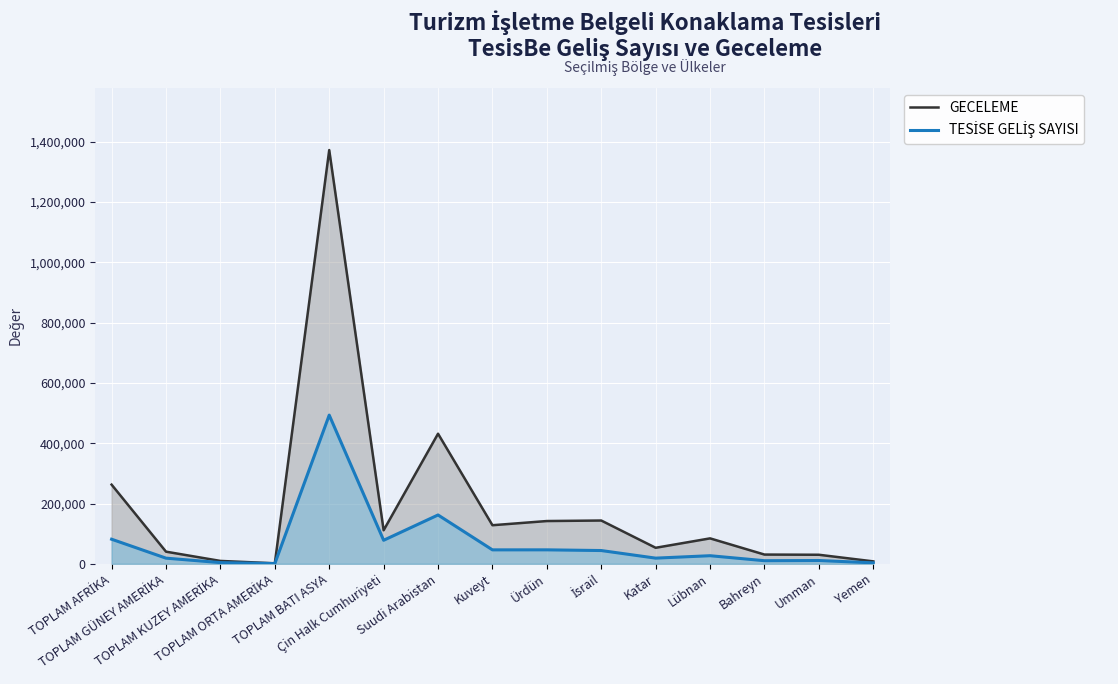

What position from the right is Umman?

2